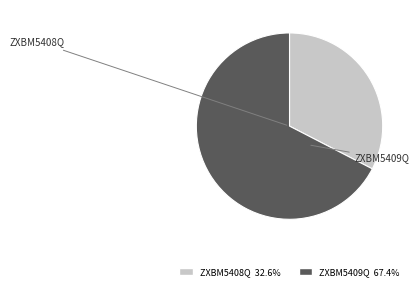

To the nearest percent, what percentage of the pie is ZXBM5408Q?

33%